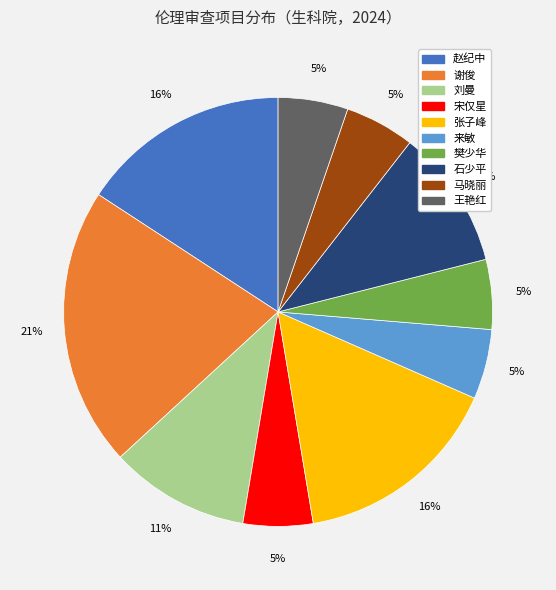

To the nearest percent, what portion does 张子峰 represent?

16%